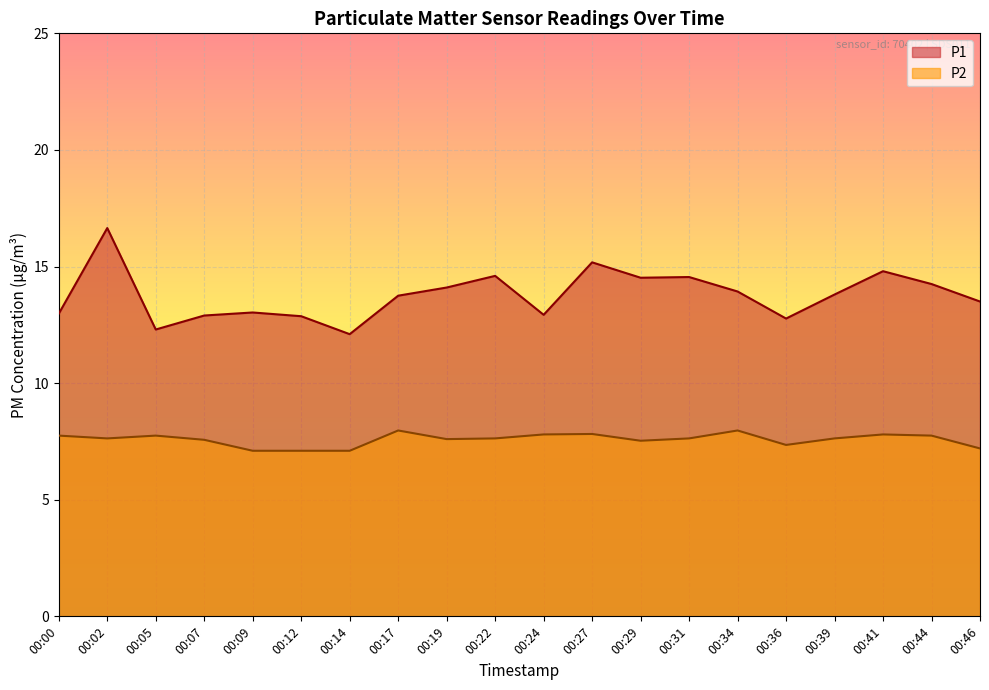

List the labels in order of P2 value, smallest first.

00:09, 00:12, 00:14, 00:46, 00:36, 00:29, 00:07, 00:19, 00:02, 00:22, 00:31, 00:39, 00:00, 00:05, 00:44, 00:24, 00:41, 00:27, 00:17, 00:34